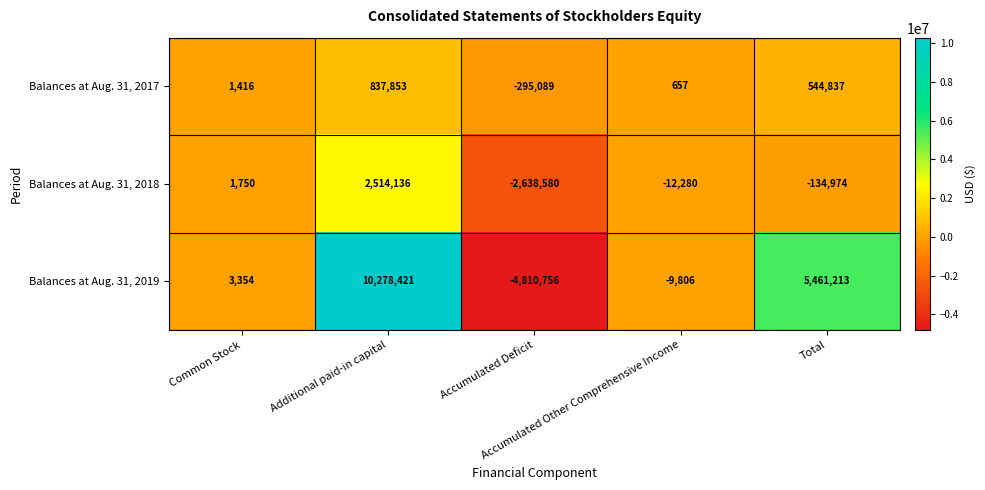

At which category does the chart reach its minimum across all series?

Accumulated Deficit